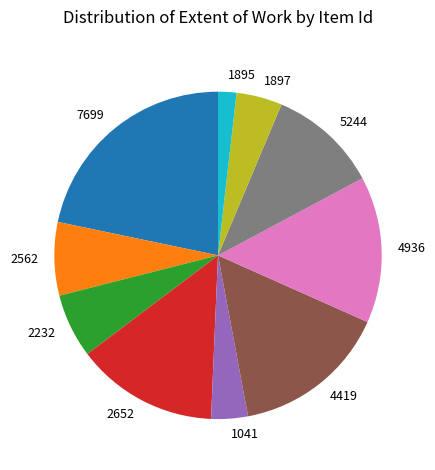

Approximately how many times larger is the value at 2562 compared to 7699?

0.3